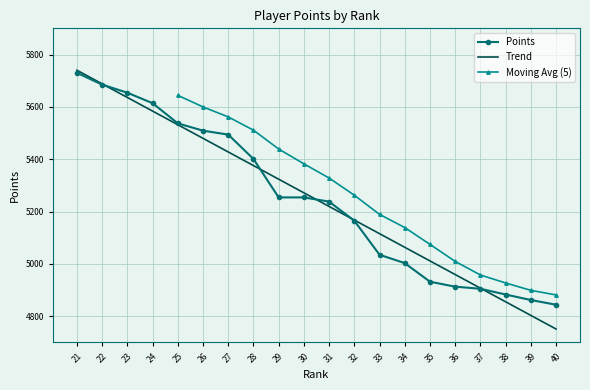

What is the value of the 10th point from the left?

5254